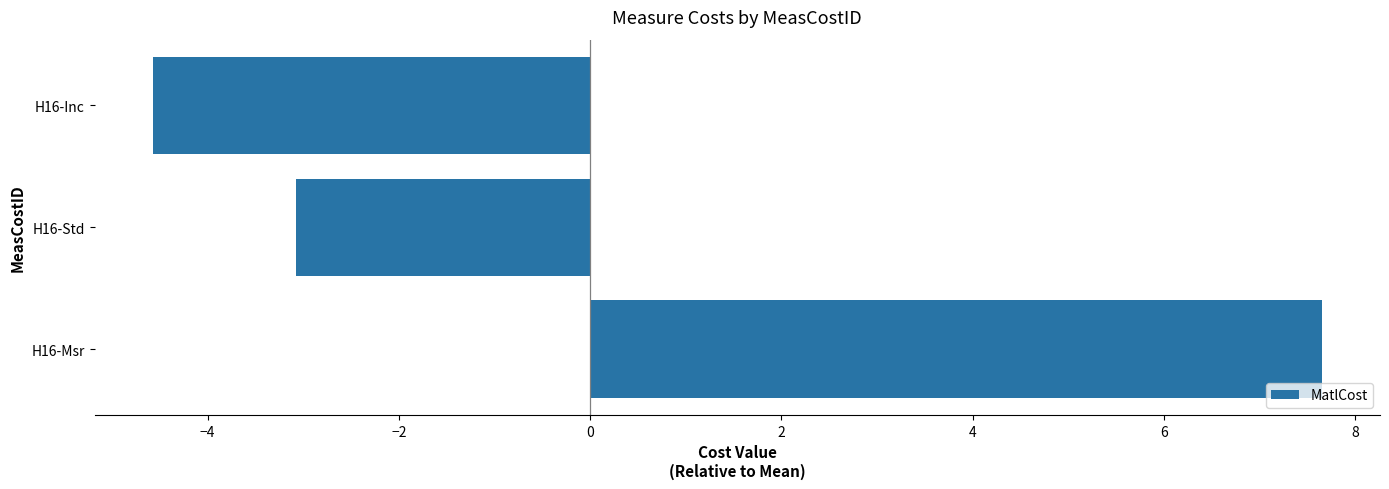

List the labels in order of value, largest first.

H16-Msr, H16-Std, H16-Inc